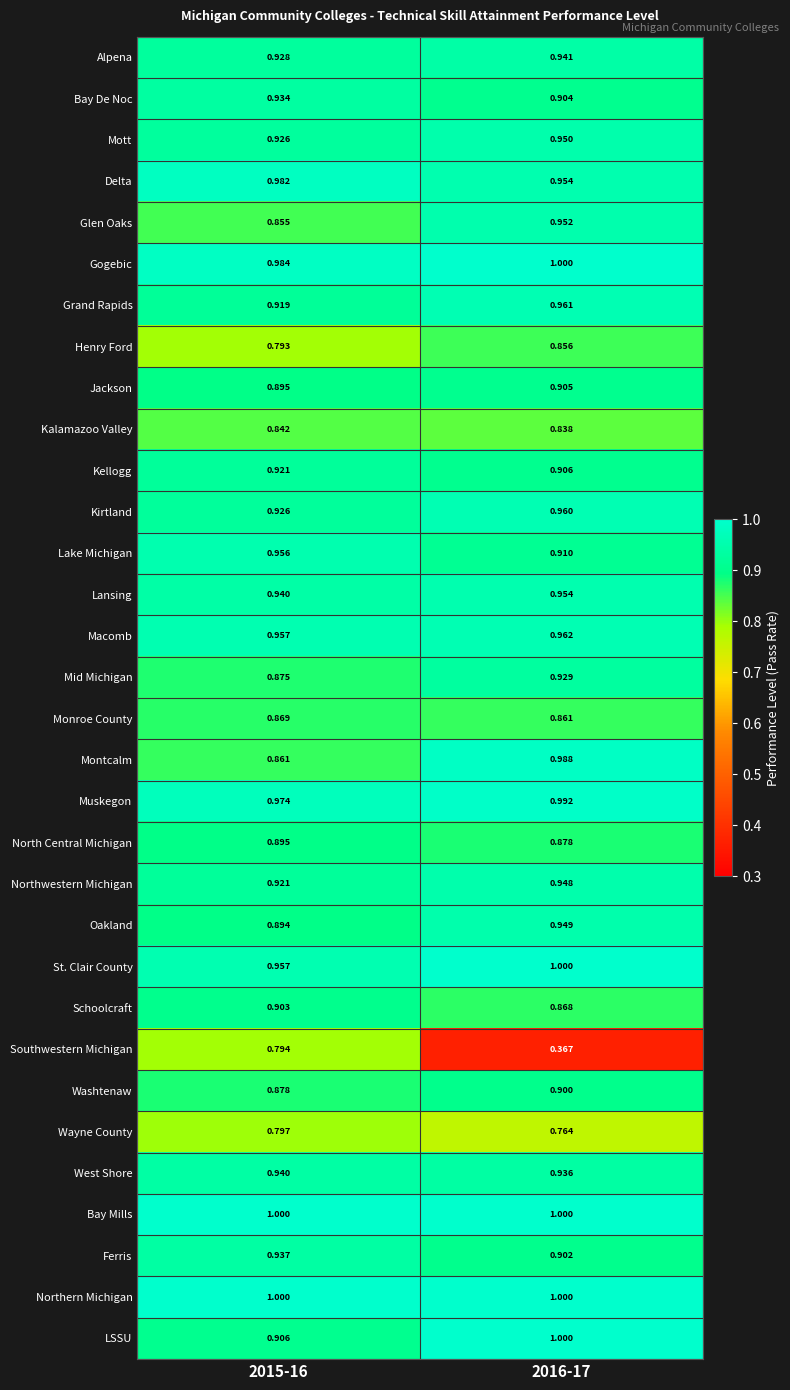

Which series has the widest spread of values?

Southwestern Michigan